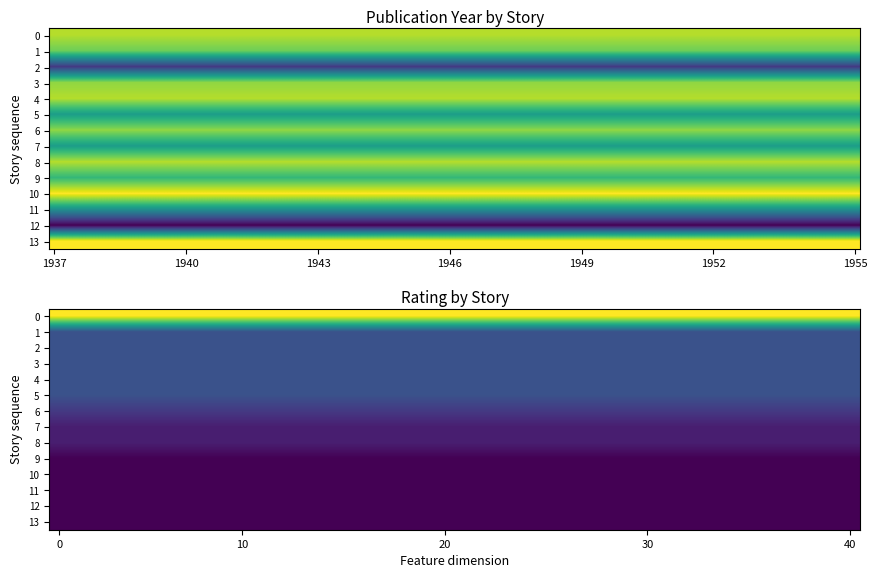

What is the total value across all series at 21?

45